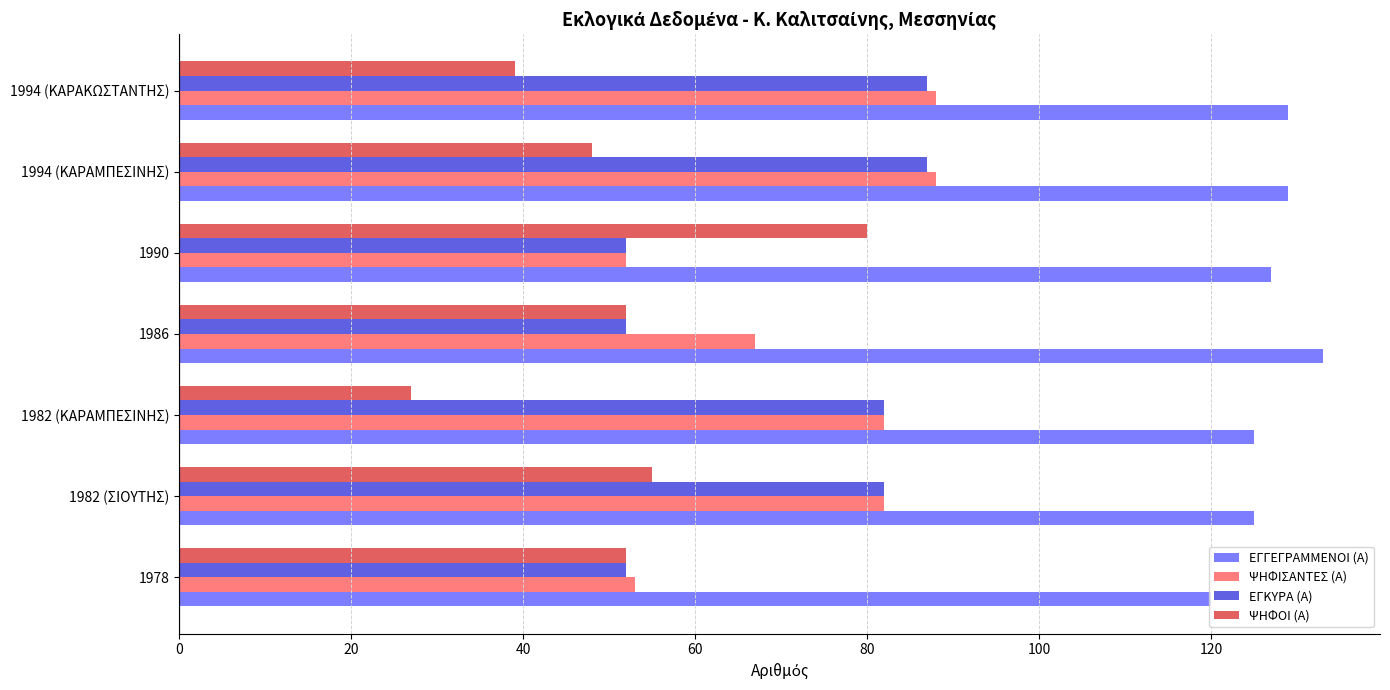

How many data points does each series have?

7